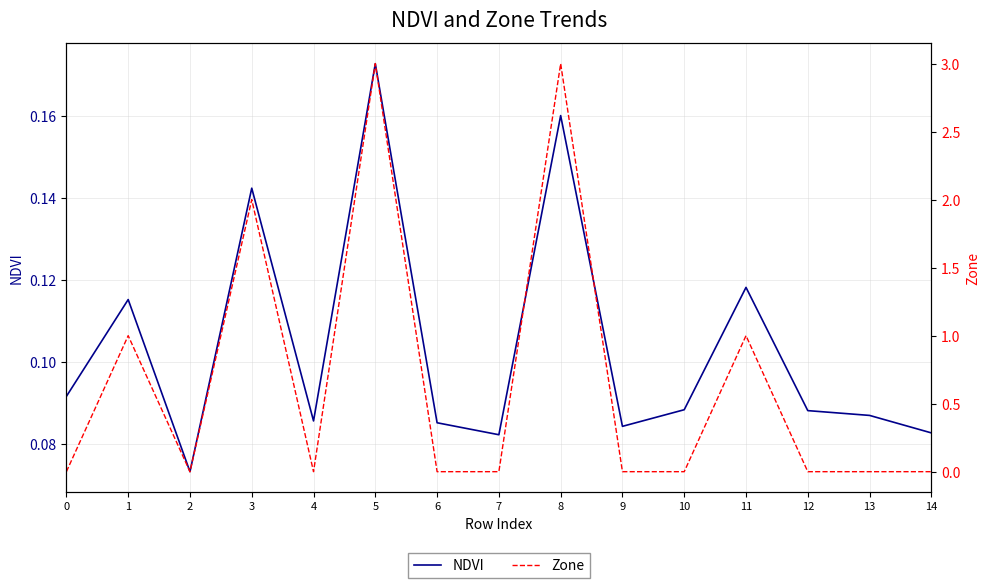

At which category does NDVI reach its first local valley?

2